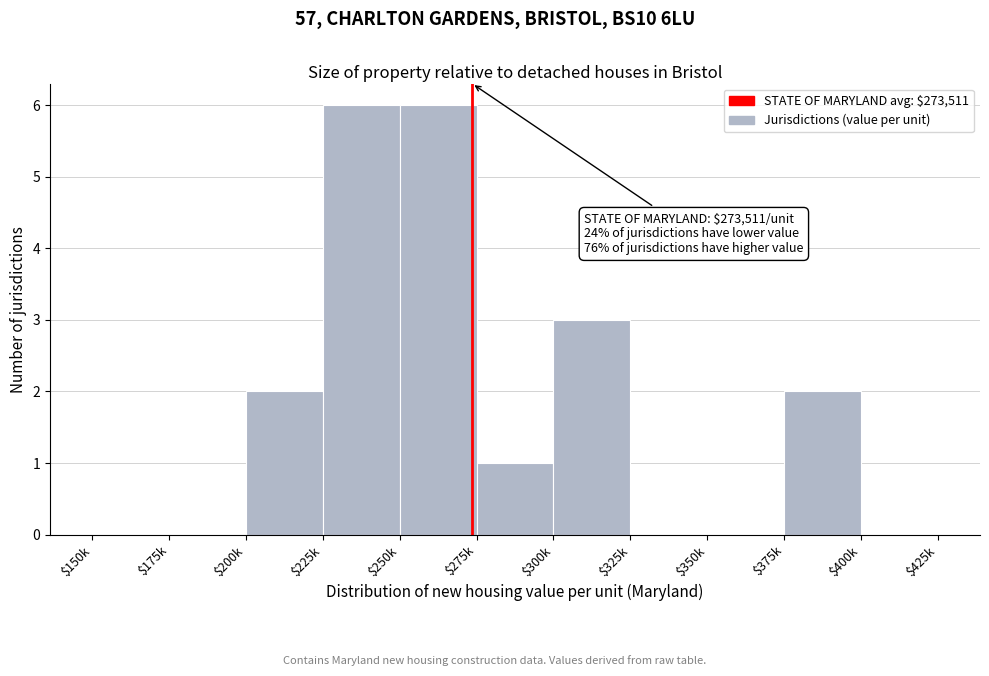

What is the sum of all values?

20